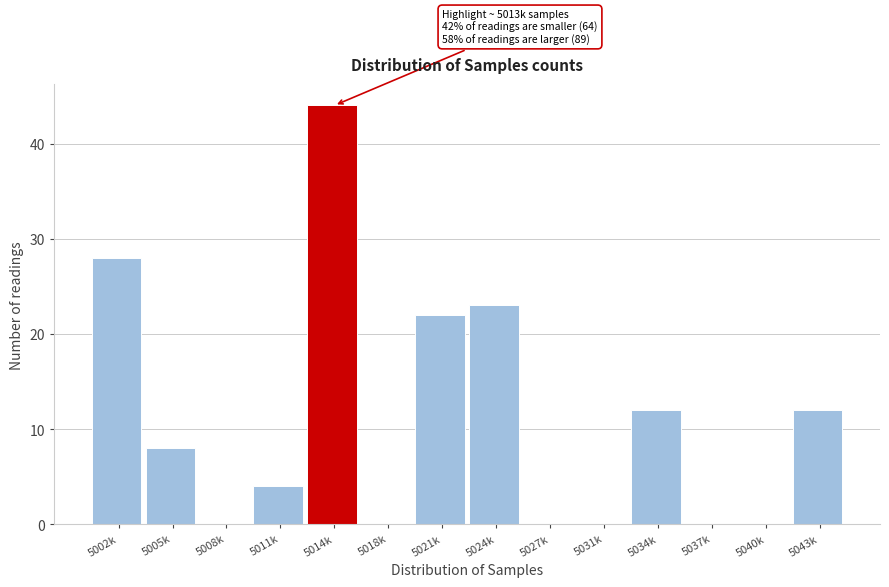

Reading left to right, what are all the values shown in this chart?

5002k=28	5005k=8	5008k=0	5011k=4	5014k=44	5018k=0	5021k=22	5024k=23	5027k=0	5031k=0	5034k=12	5037k=0	5040k=0	5043k=12